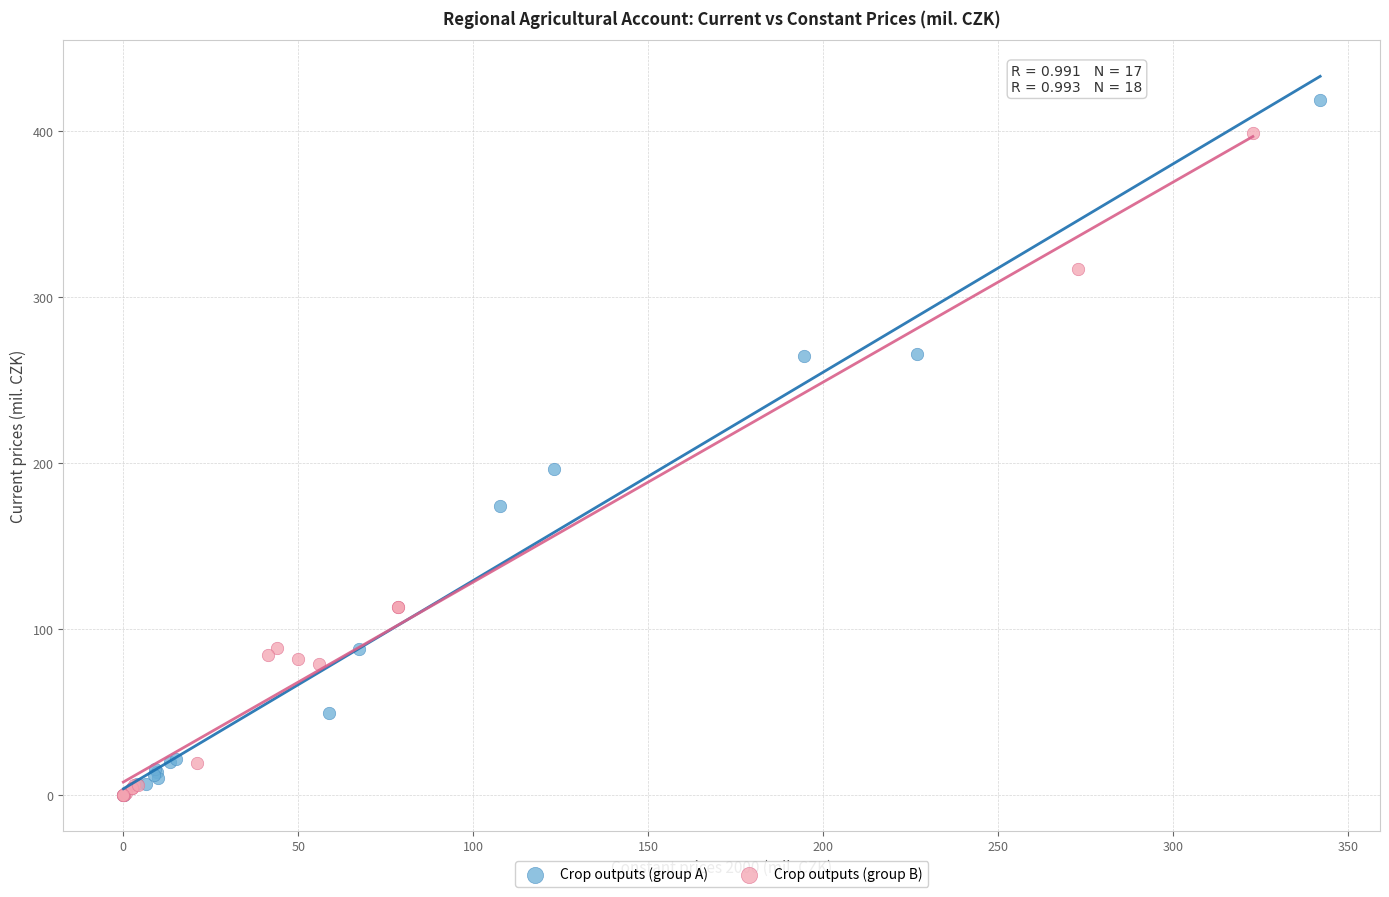

What are all the series names shown in the legend?

Crop outputs (group A), Crop outputs (group B)